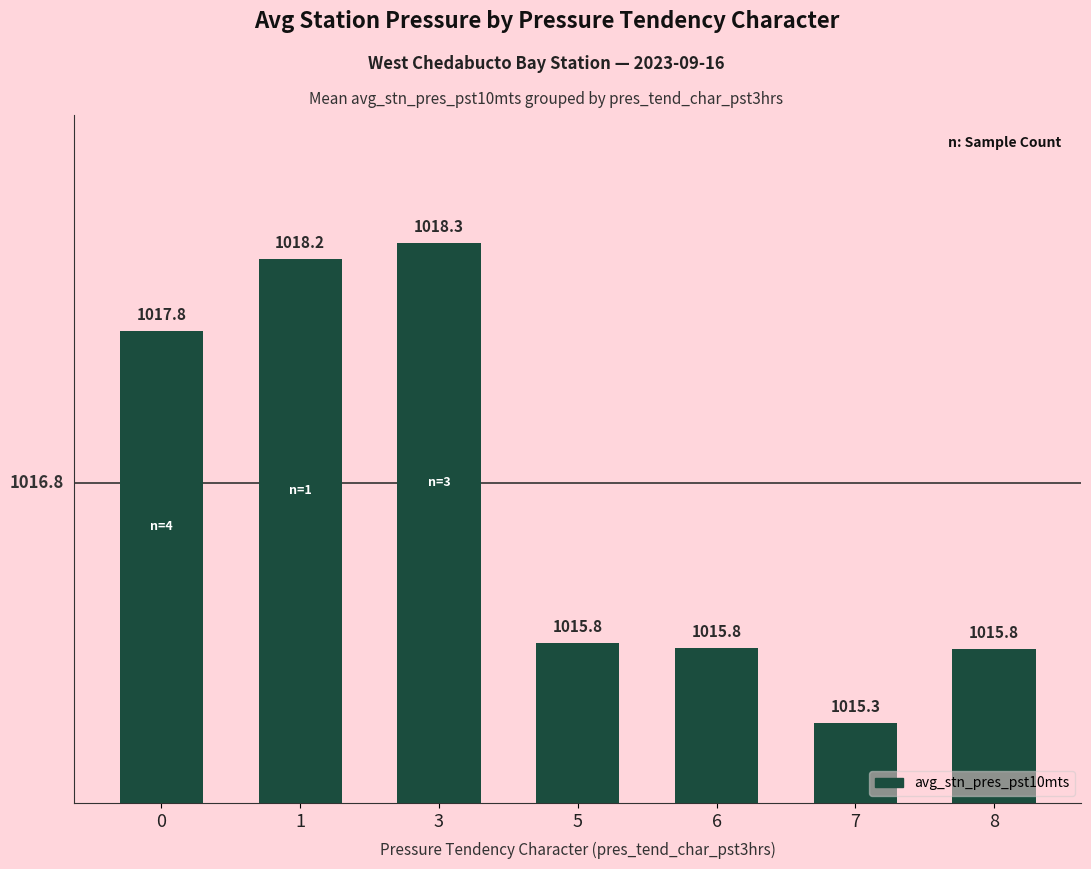

What is the ratio of the value at 8 to the value at 5?

1.0